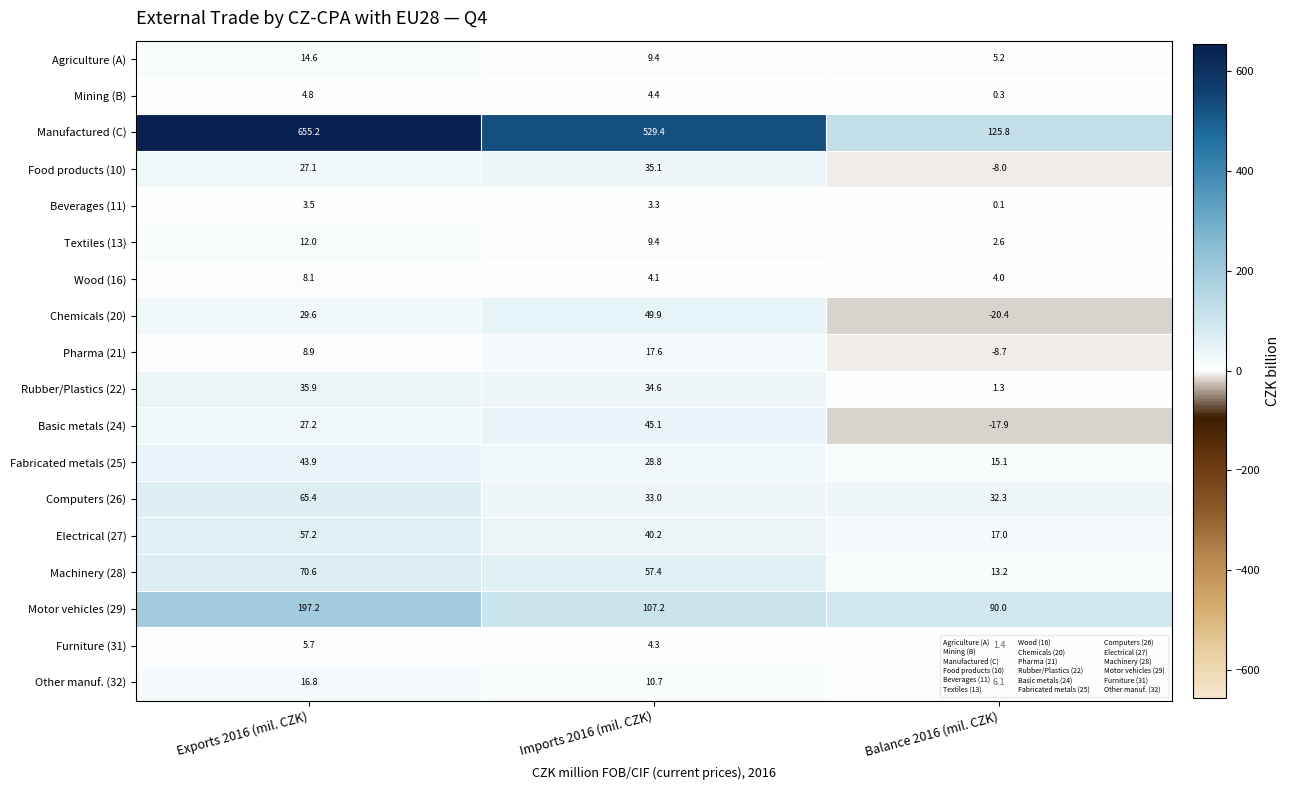

What is the minimum value shown in the chart?

-20.4